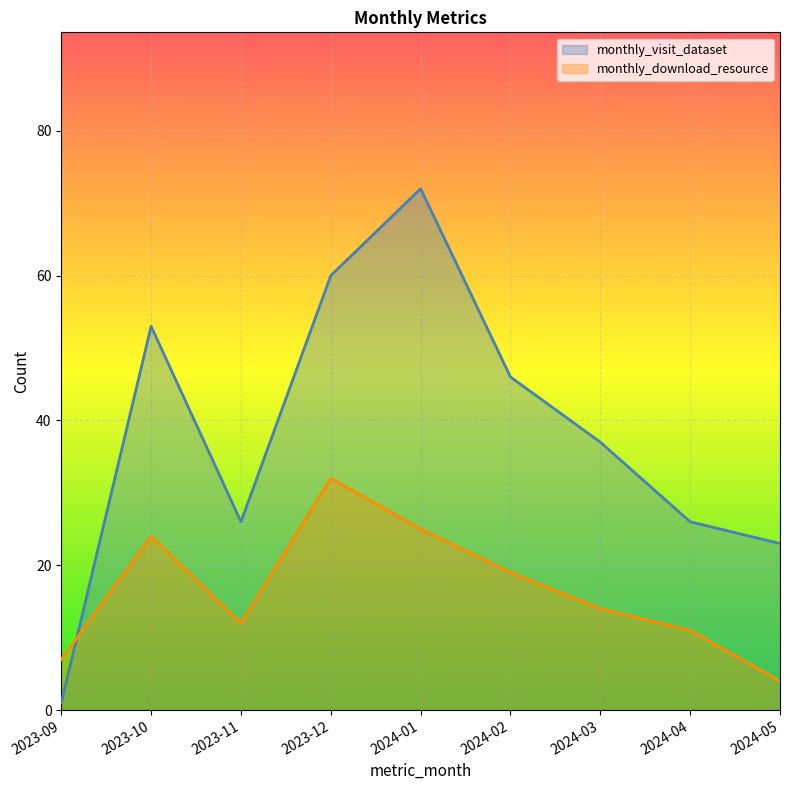

True or false: monthly_visit_dataset has more than 1 interior local peaks.

True